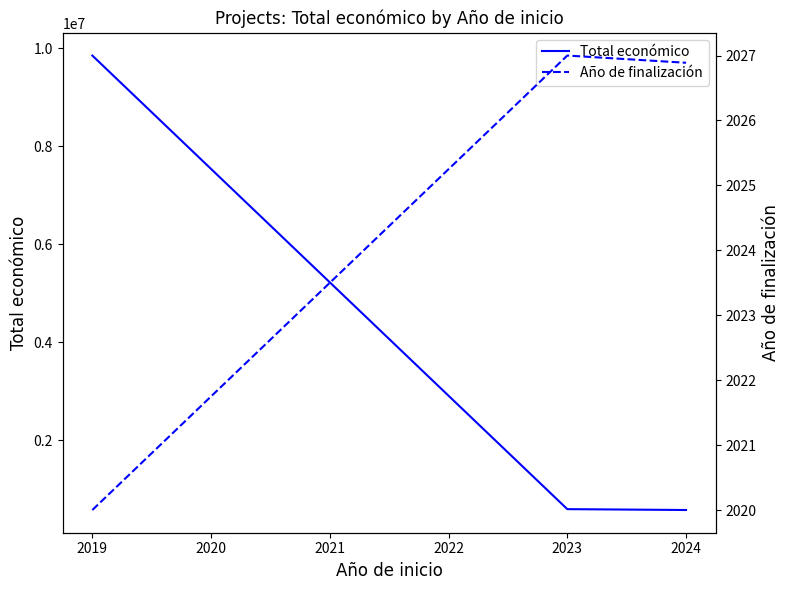

What is the value of the Año de finalización point at the 3rd from the left?

2026.9